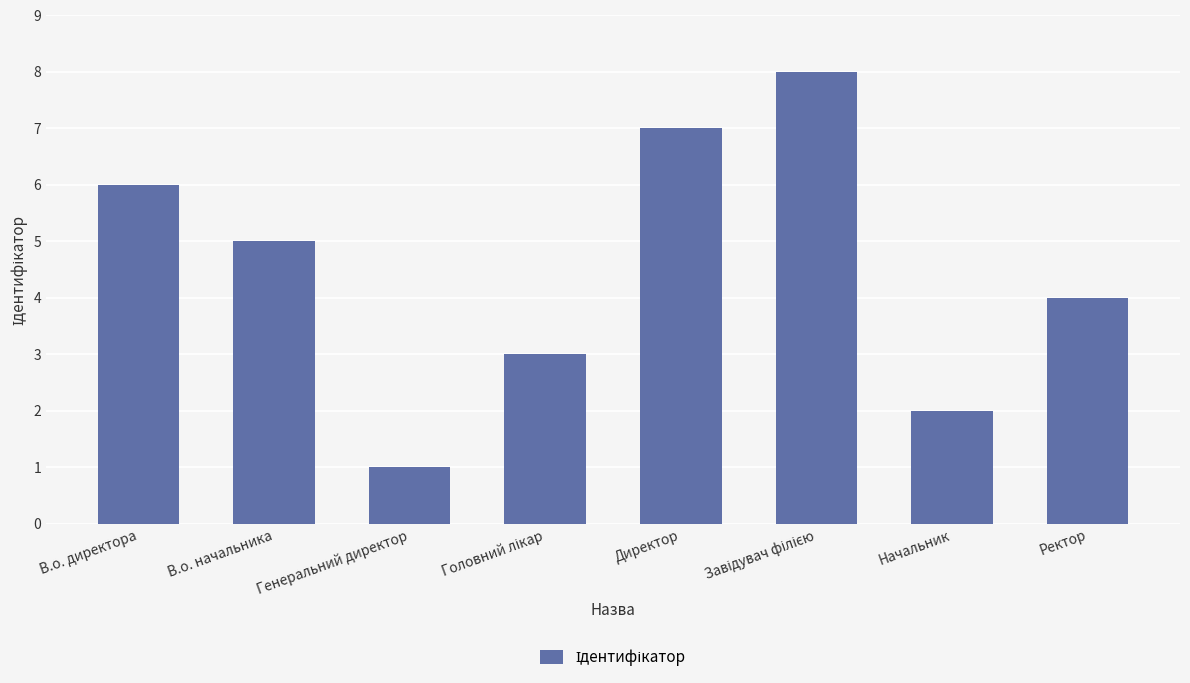

What is the ratio of the value at В.о. начальника to the value at В.о. директора?

0.8